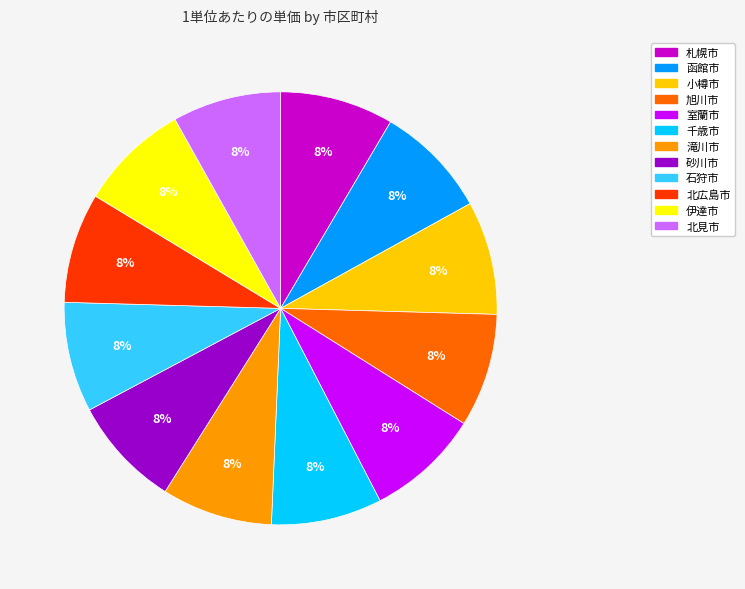

Combined, do 伊達市 and 北広島市 account for over 50%?

No